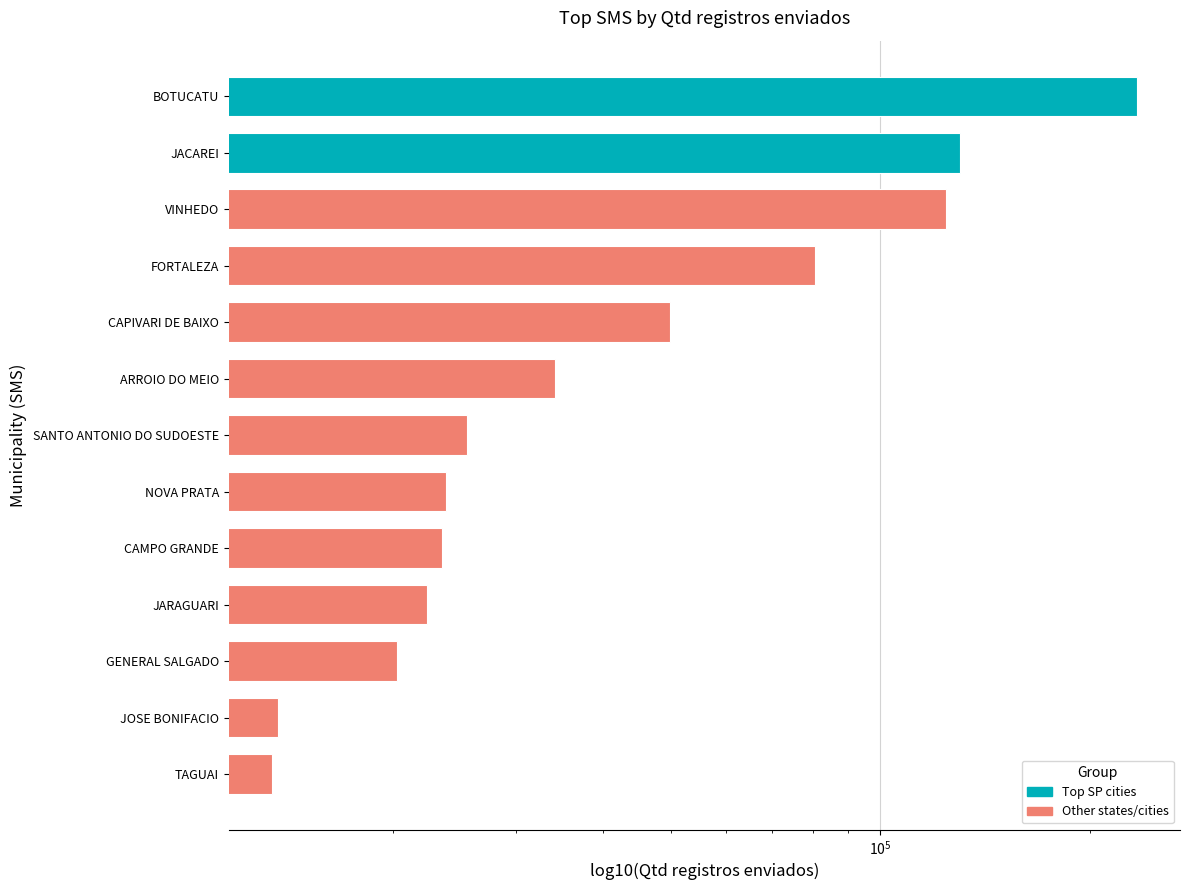

Reading left to right, list all the values displayed in this chart.

233654	130191	124333	80495	49990	34085	25513	23767	23506	22361	20266	13662	13378